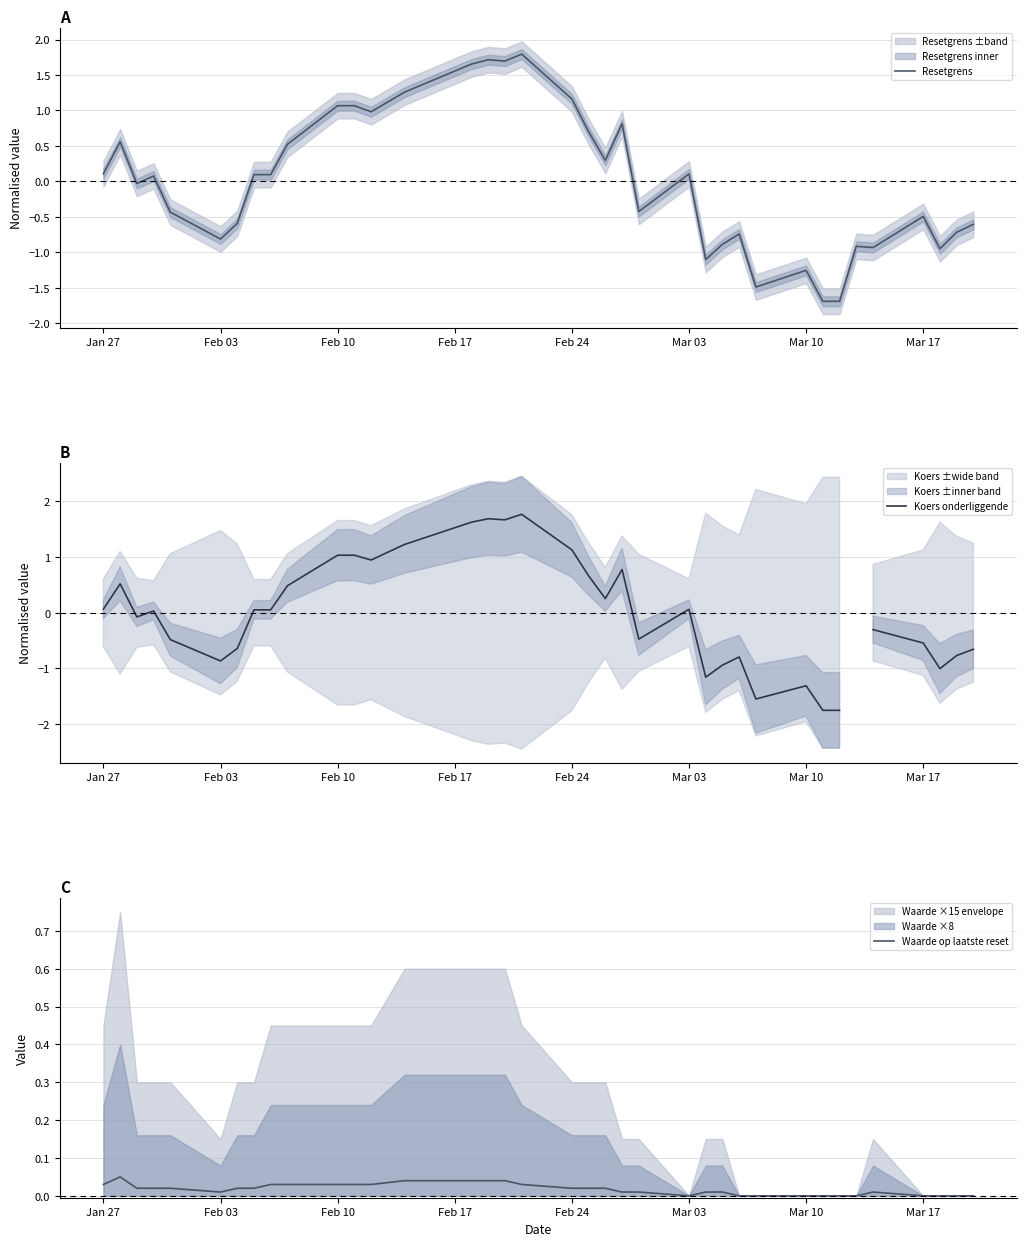

What is the highest value of the Resetgrens series?

1.8